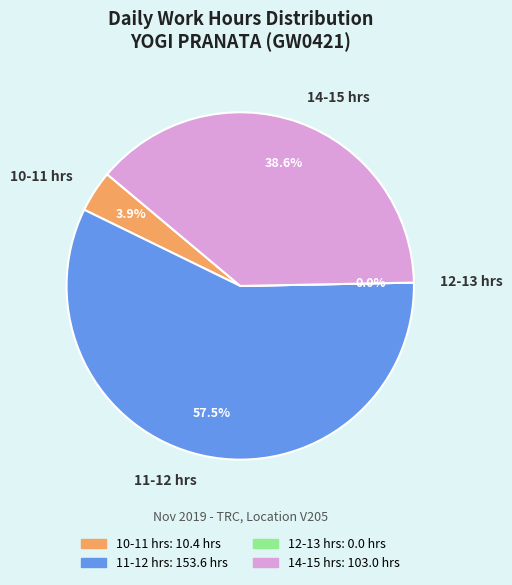

Is it true that 14 (Thu) is 1% of the pie?

False